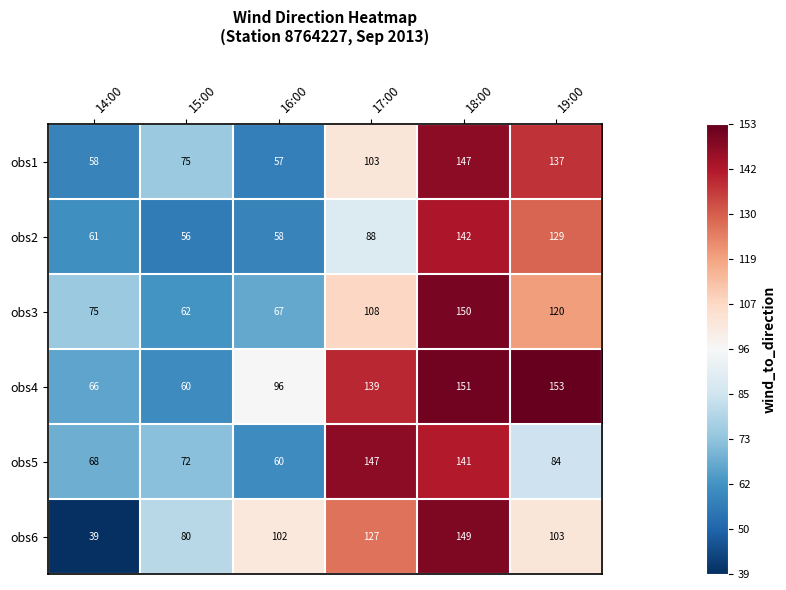

Which series has the largest range (max minus min)?

obs6